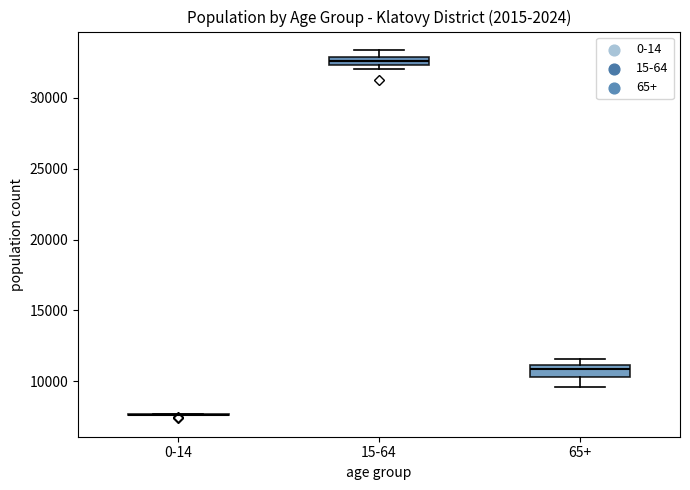

Where is the upper edge of the box for 15-64 on the y-axis? The values are not printed on the chart, so give them approximately, as read against the axis.

33000